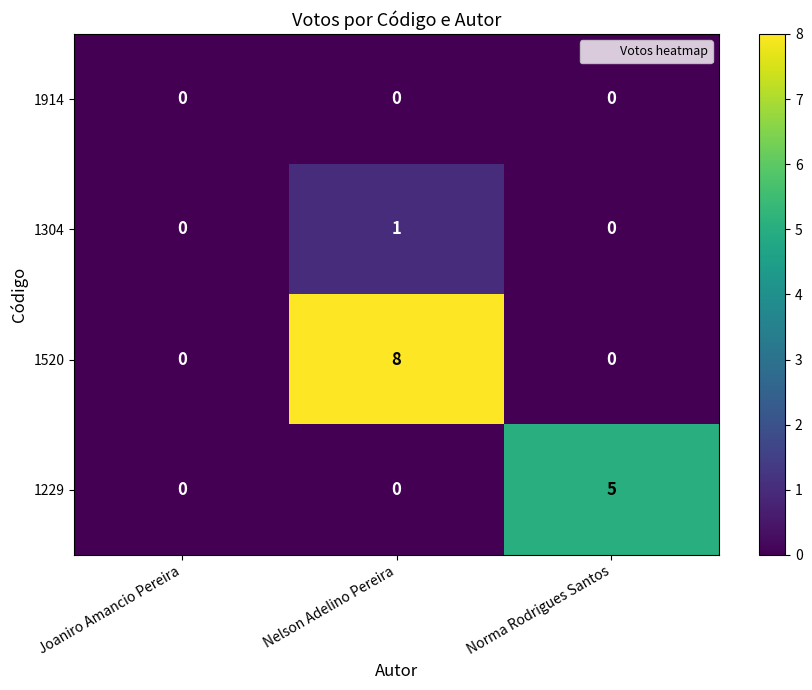

Which category has the highest value in the 1304 series?

Nelson Adelino Pereira